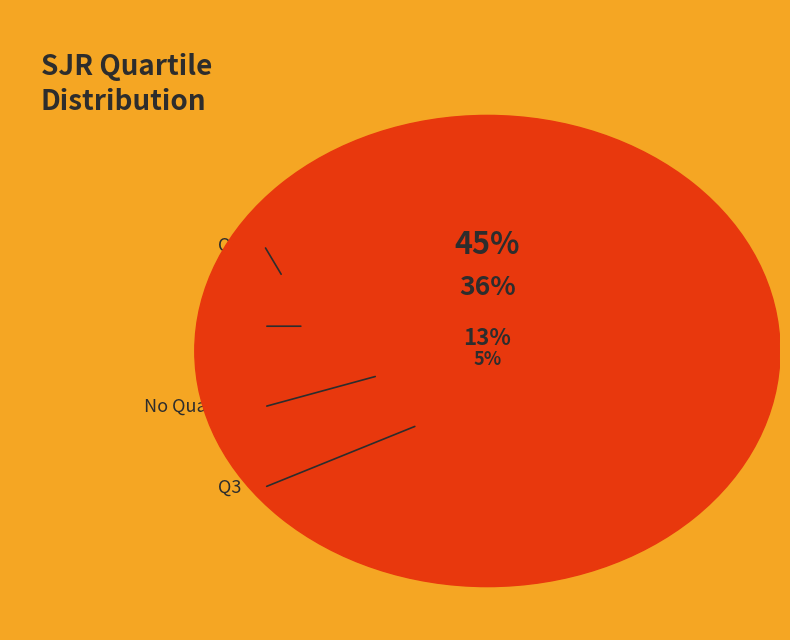

The Q2 slice represents 36% of the pie. True or false?

True